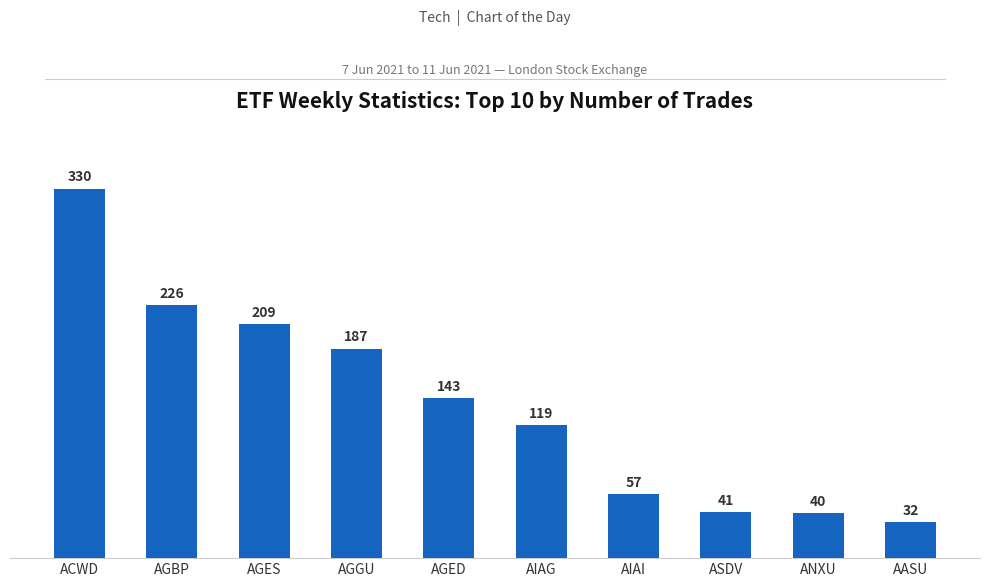

What is the change in value from AGGU to AIAI?

-130